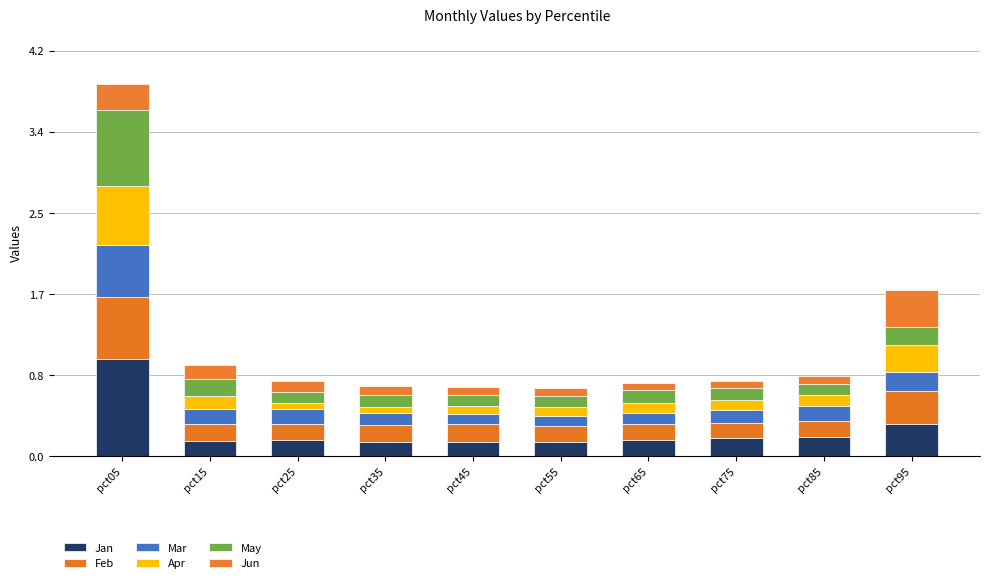

The value of Feb at pct55 is 0.3. True or false?

False